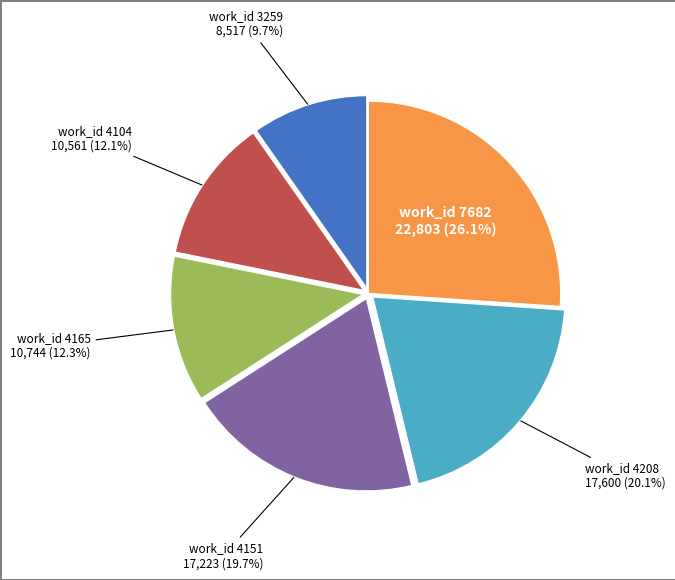

Is there any slice that represents more than half of the pie?

No